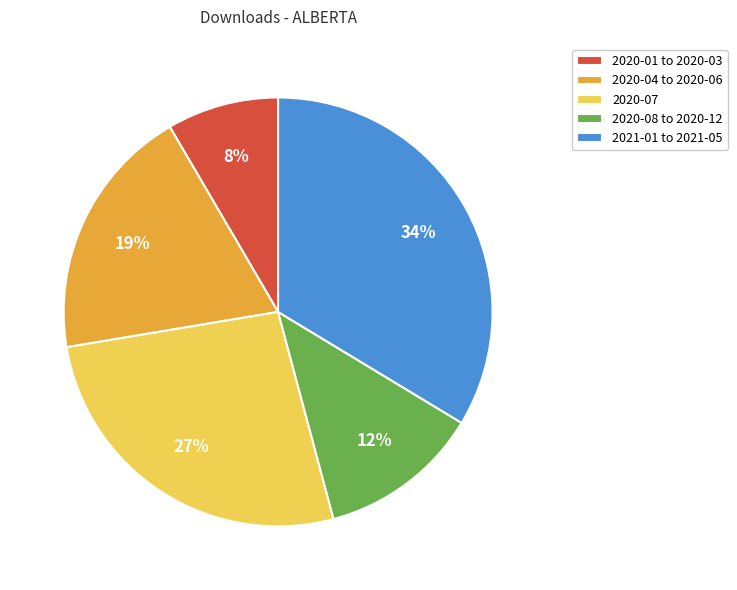

Approximately how many times larger is the value at 2020-07 compared to 2021-01 to 2021-05?

0.8